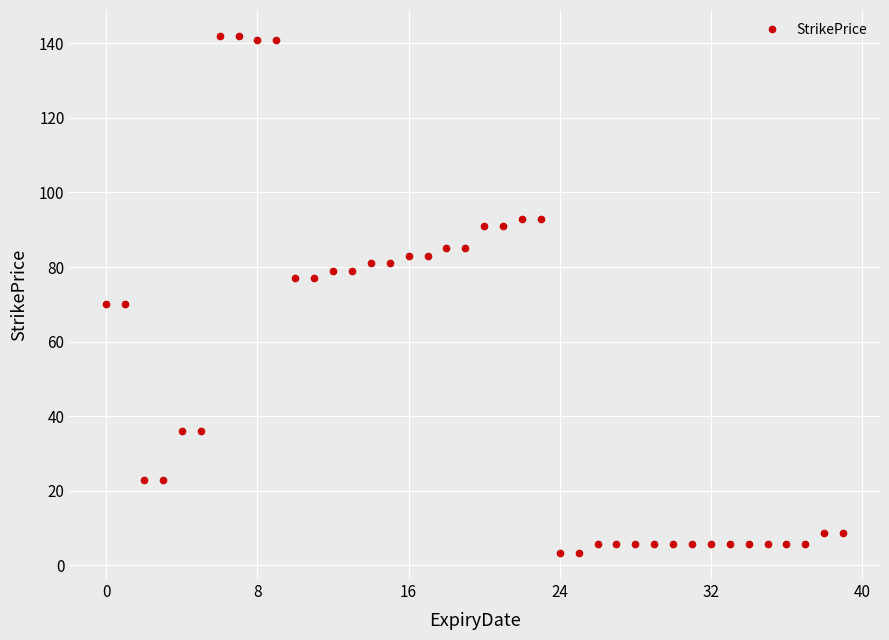

What is the value of the 17th point from the left?

83.0